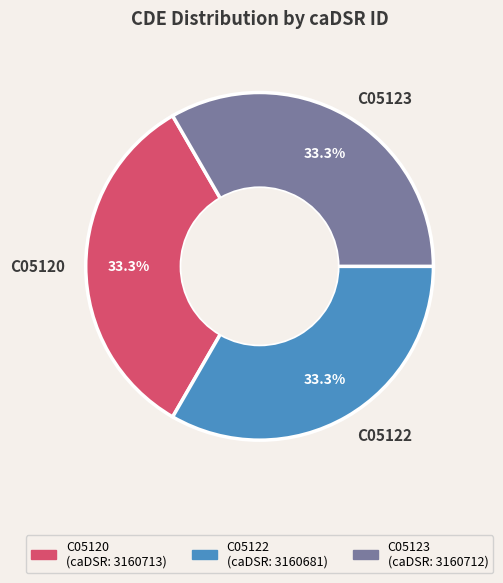

What percentage is the C05122 slice, to the nearest percent?

33%